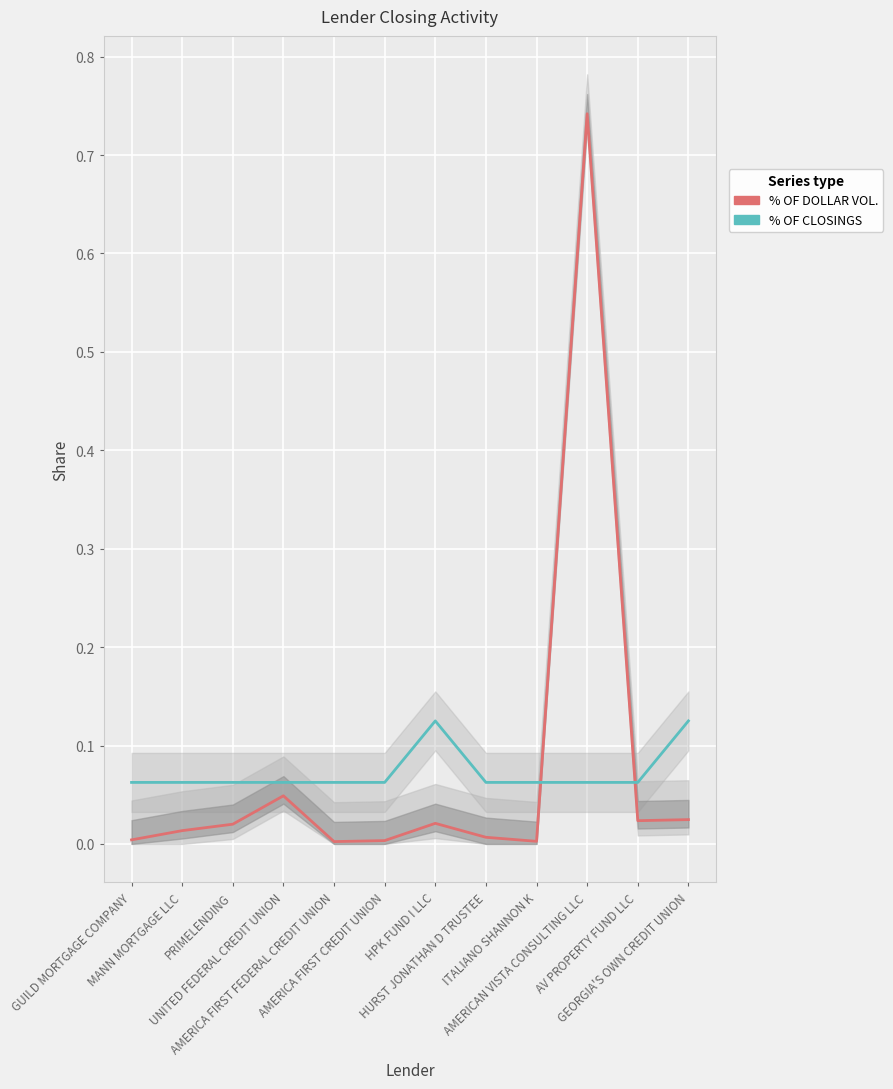

Rank the series by their average value, from lowest to highest.

% OF CLOSINGS, % OF DOLLAR VOL.